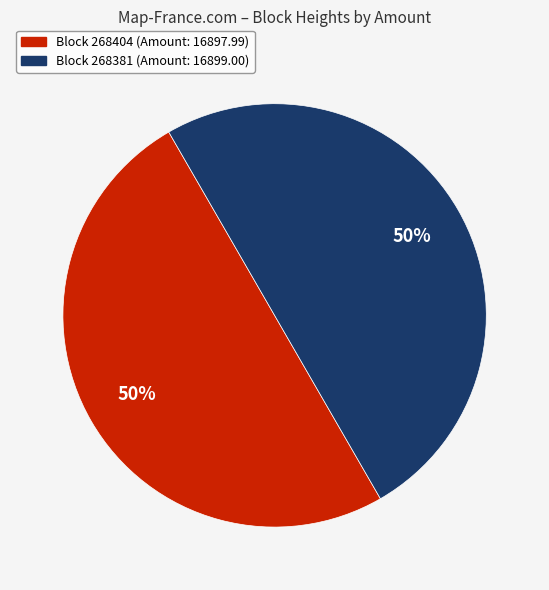

To the nearest percent, what is the average slice percentage?

50%